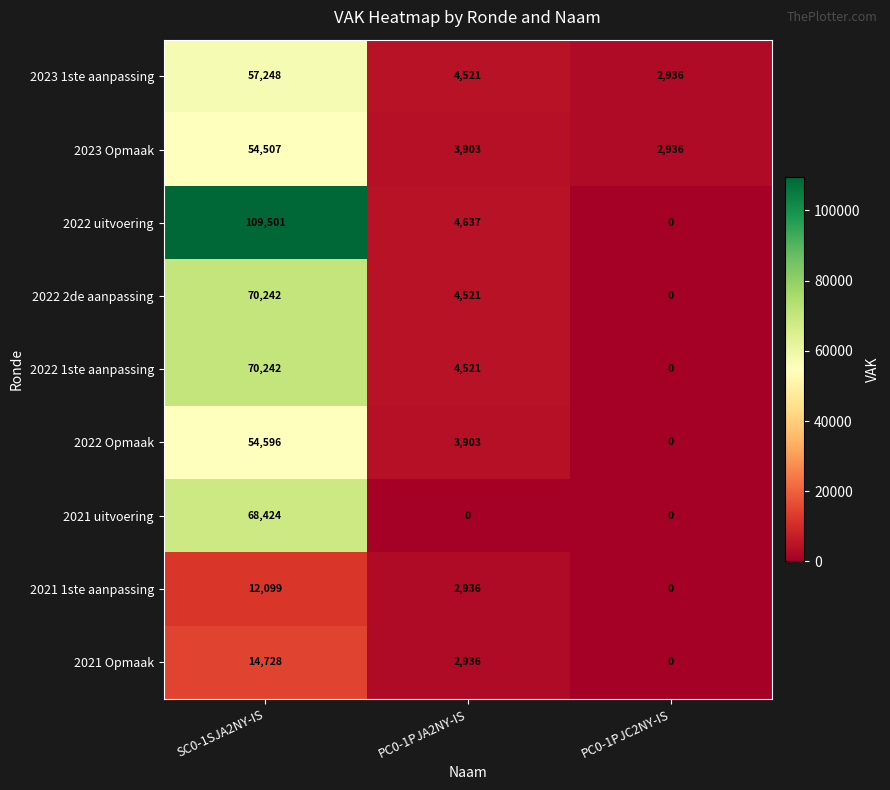

What is the average value of the 2023 Opmaak series?

20449